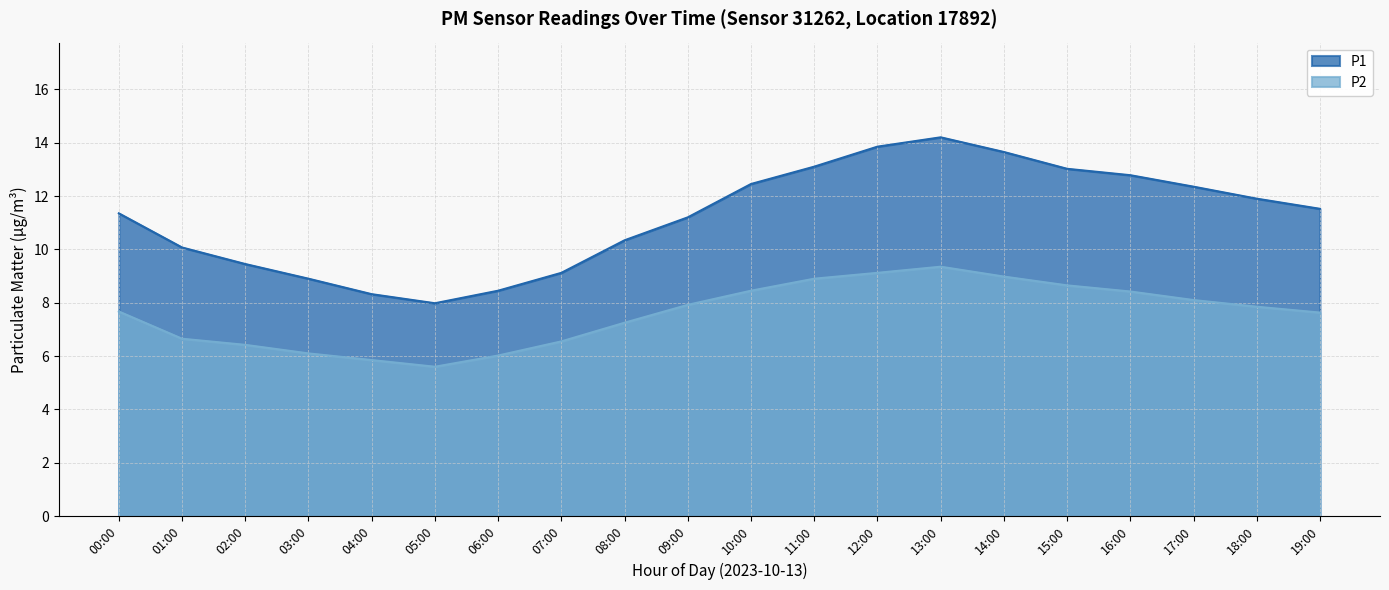

The value of P2 at 14:00 is 2.0. True or false?

False